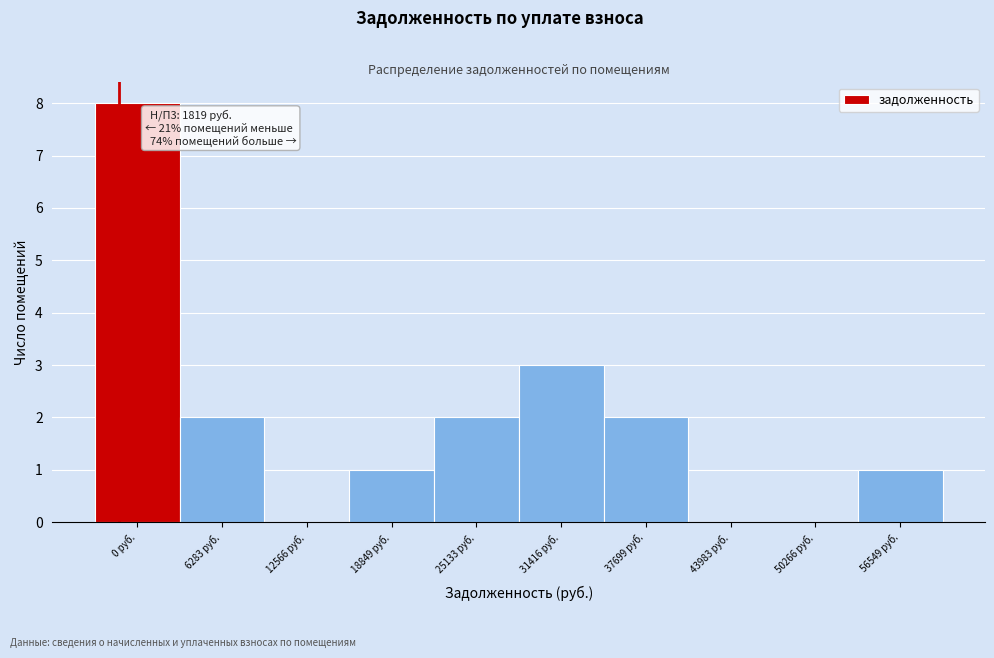

Reading left to right, what are all the values shown in this chart?

0 руб.=8	6283 руб.=2	12566 руб.=0	18849 руб.=1	25133 руб.=2	31416 руб.=3	37699 руб.=2	43983 руб.=0	50266 руб.=0	56549 руб.=1